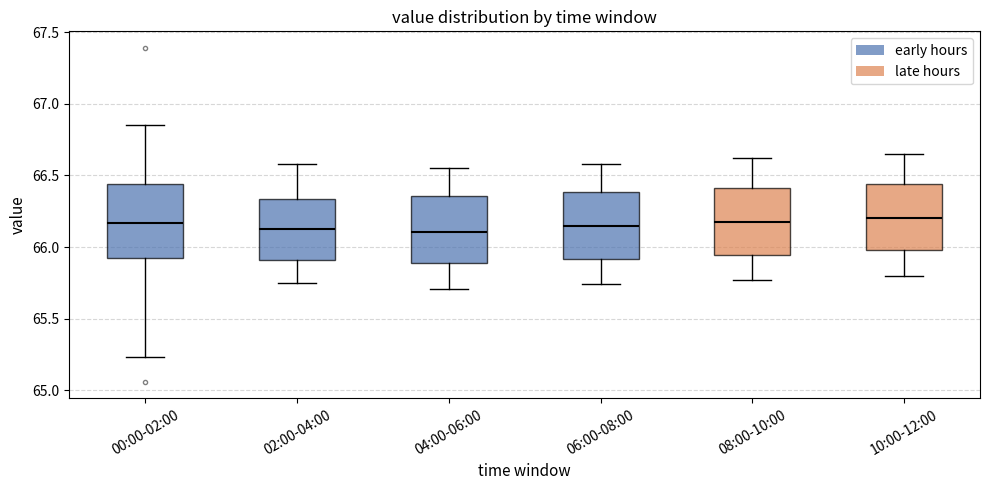

Reading left to right, transcribe this box plot: for each box, give where its median line is, the range the box spans, and where its two whiskers end, as read against the y-axis. The values are not printed on the chart, so give them approximately, as read against the axis.

00:00-02:00: median 66.15, box 65.95 to 66.45, whiskers 65.25 to 66.85
02:00-04:00: median 66.15, box 65.90 to 66.35, whiskers 65.75 to 66.60
04:00-06:00: median 66.10, box 65.90 to 66.35, whiskers 65.70 to 66.55
06:00-08:00: median 66.15, box 65.90 to 66.40, whiskers 65.75 to 66.60
08:00-10:00: median 66.20, box 65.95 to 66.40, whiskers 65.75 to 66.60
10:00-12:00: median 66.20, box 66.00 to 66.45, whiskers 65.80 to 66.65